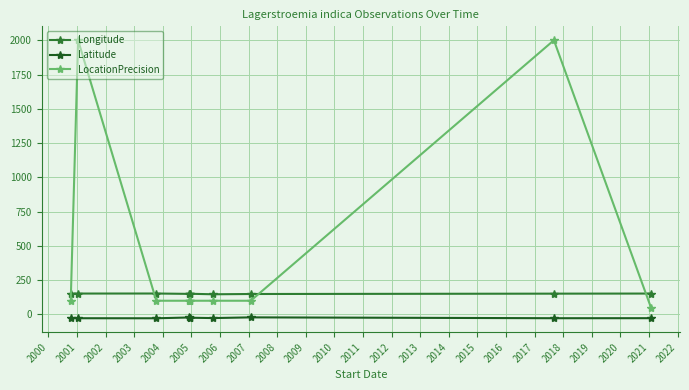

What is the value of the Latitude point at the 3rd from the left?

-27.9